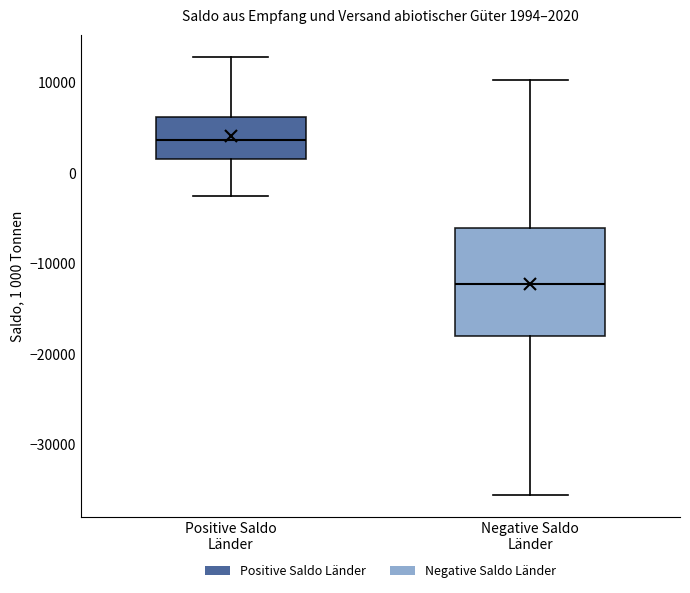

Which box is the tallest, from its lower edge to its upper edge?

Negative Saldo Länder